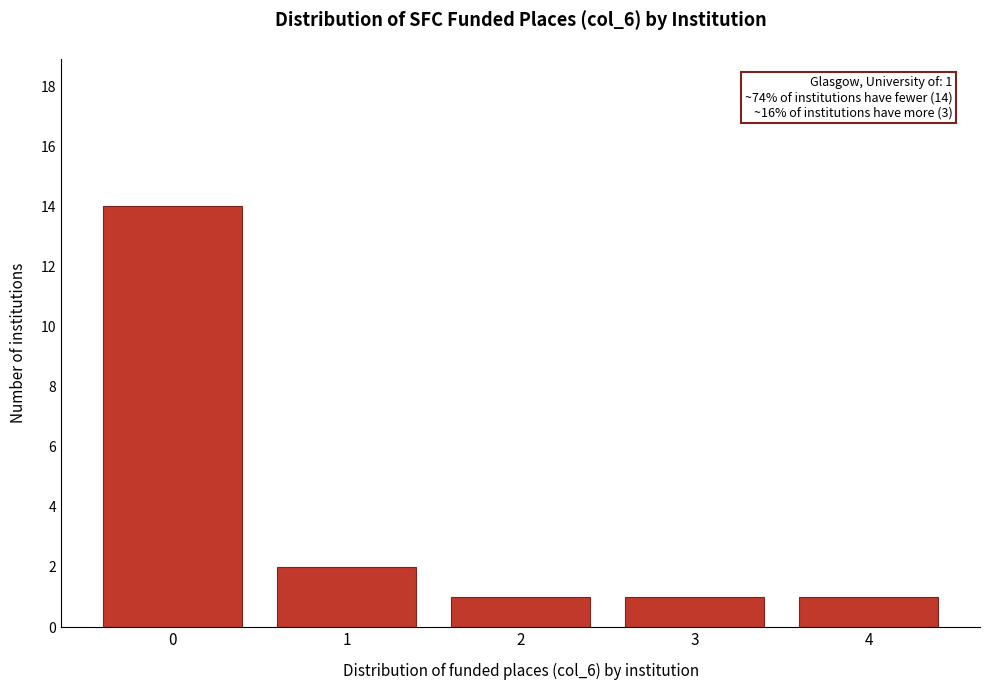

Reading left to right, what are all the values shown in this chart?

0=14	1=2	2=1	3=1	4=1